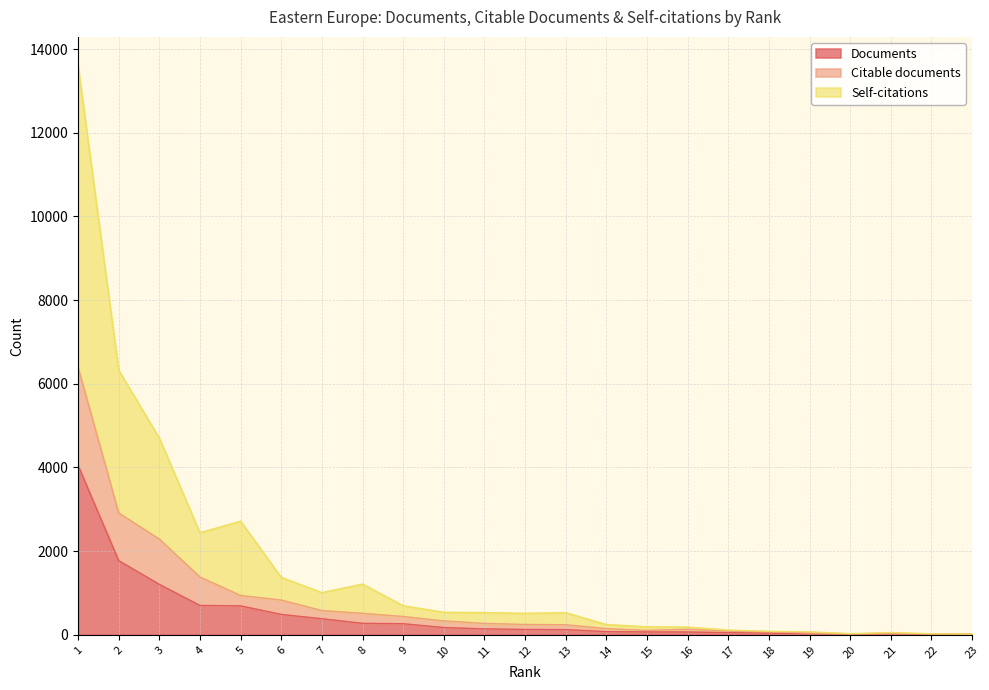

What is the difference between the second highest and minimum values in the Citable documents series?

2899